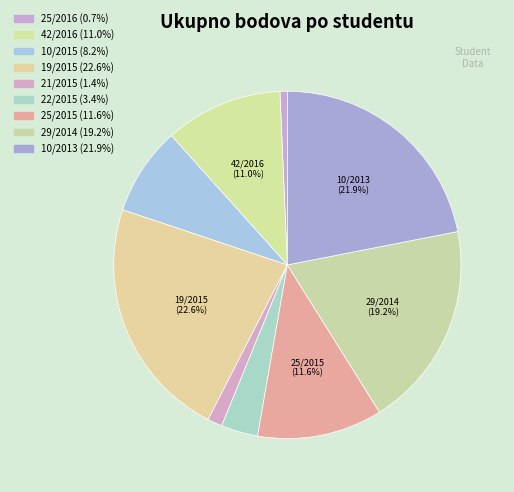

What portion of the pie excludes 29/2014?

80.8%